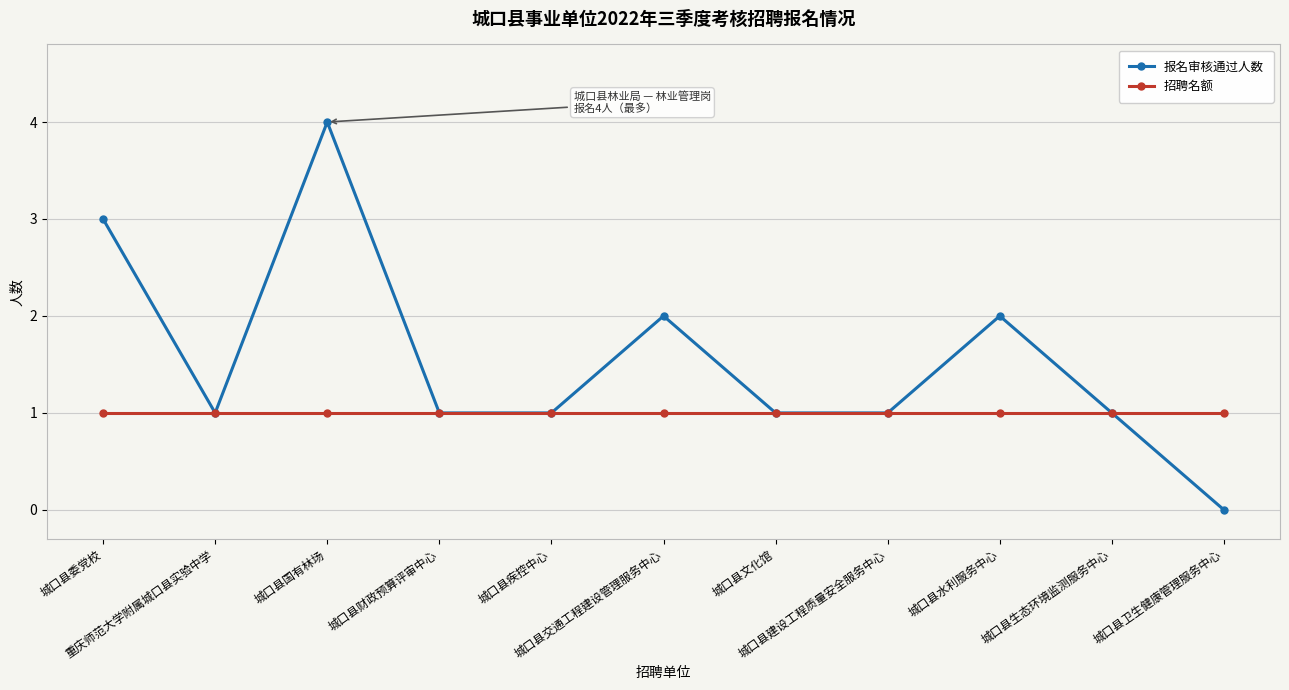

Is it true that 招聘名额 equals 0 at 城口县委党校?

False